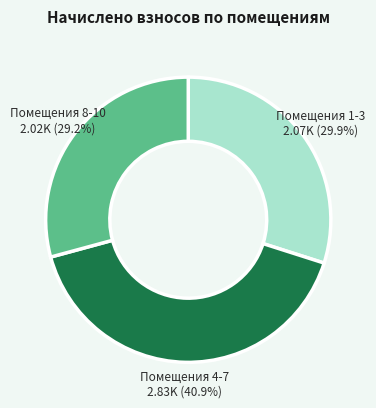

How many slices are in this pie chart?

3